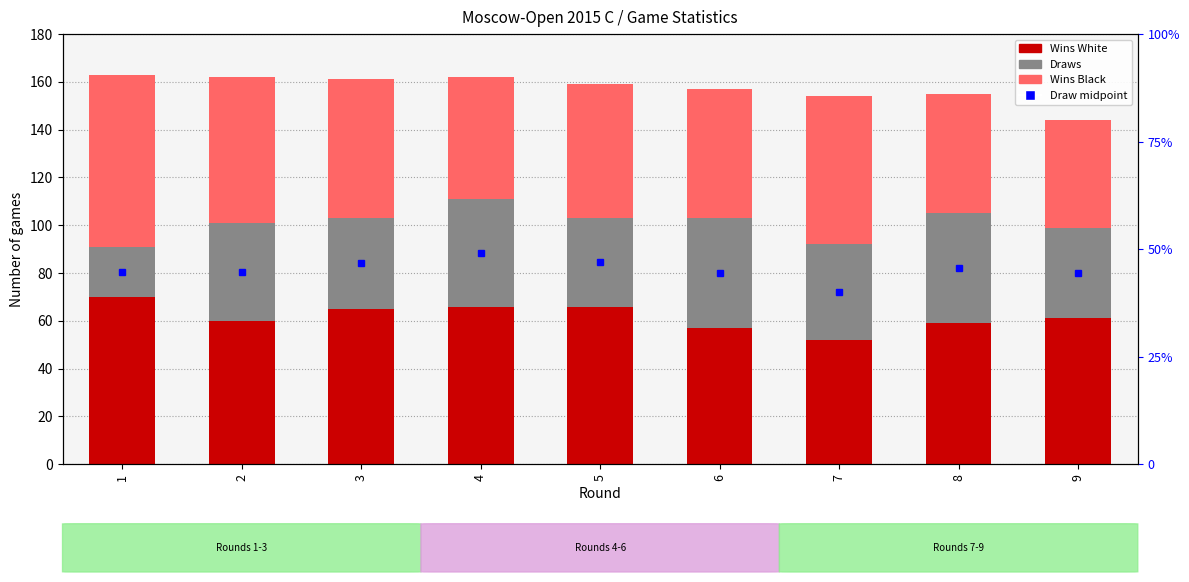

How many data points in Draws are above 40?

4